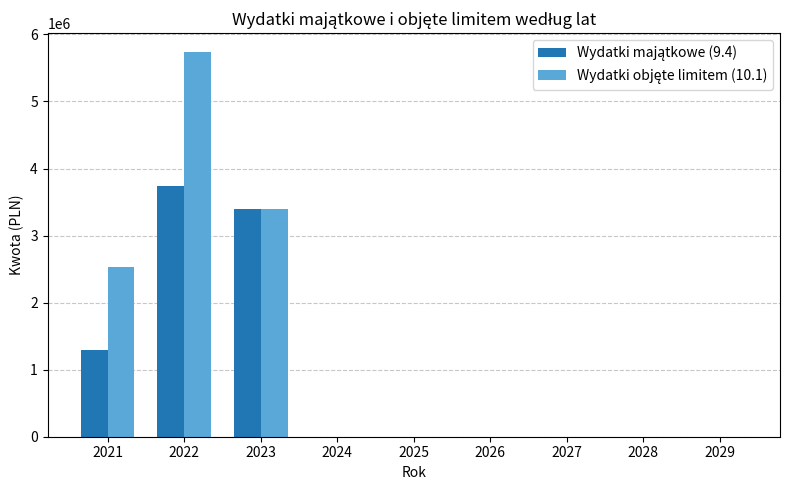

What is the maximum value shown in the chart?

5731797